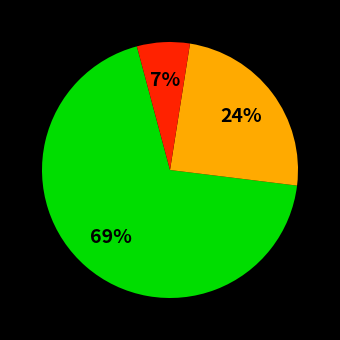

Is there any slice that represents more than half of the pie?

Yes